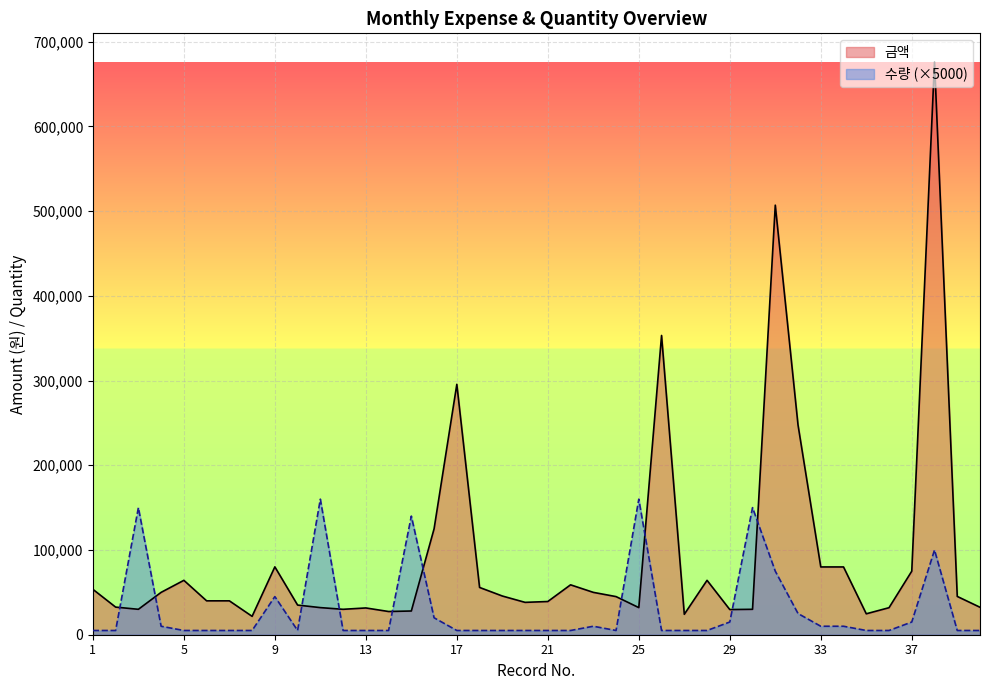

What is the difference between the second highest and minimum values in the 금액 series?

485300